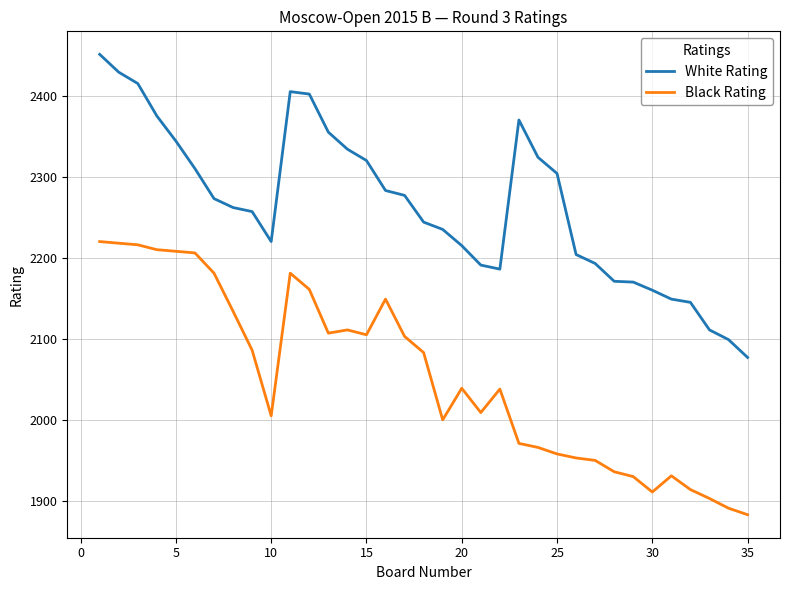

True or false: Black Rating and White Rating cross at least once.

False